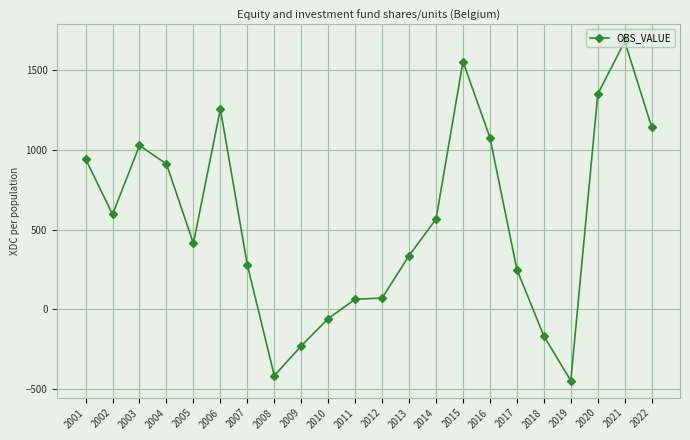

What is the sum of the values at 2004 and 2015?

2468.5